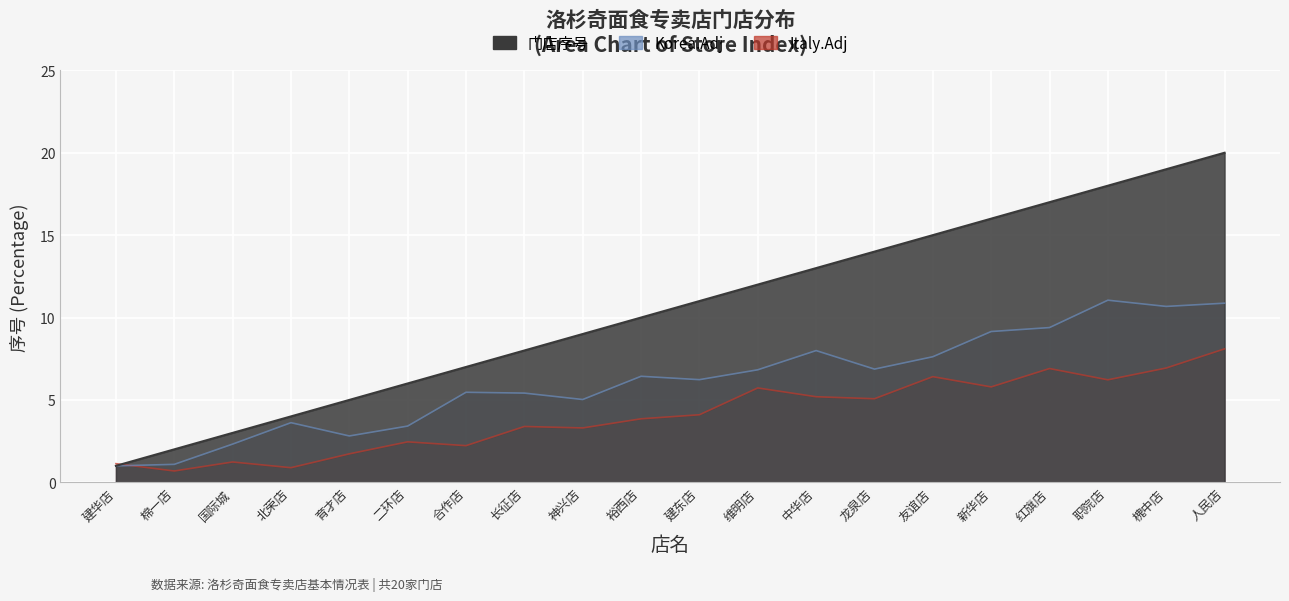

What is the minimum value shown in the chart?

1